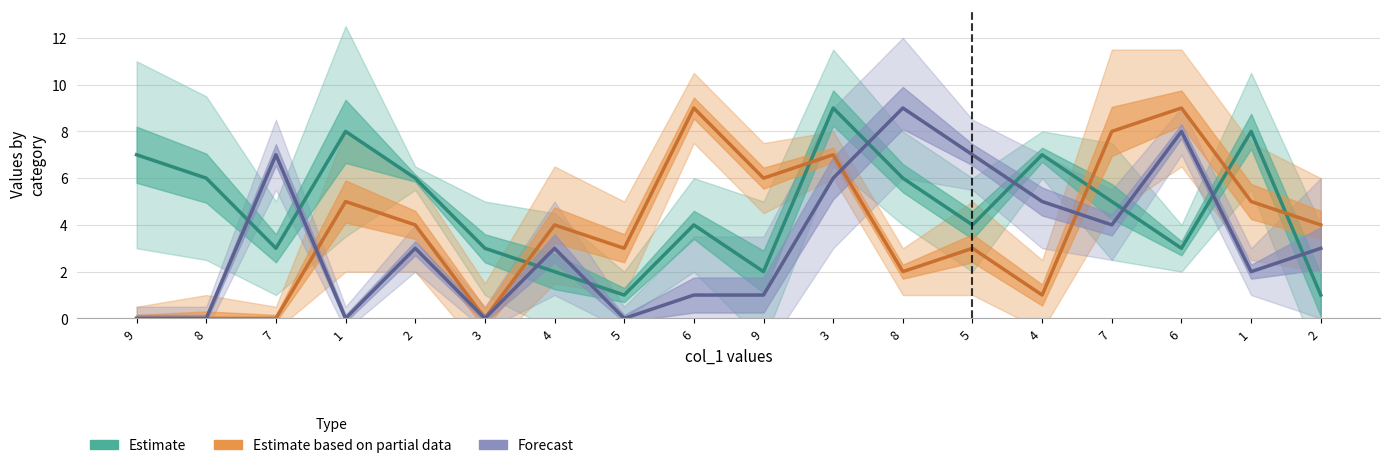

Does the chart have visible grid lines?

Yes